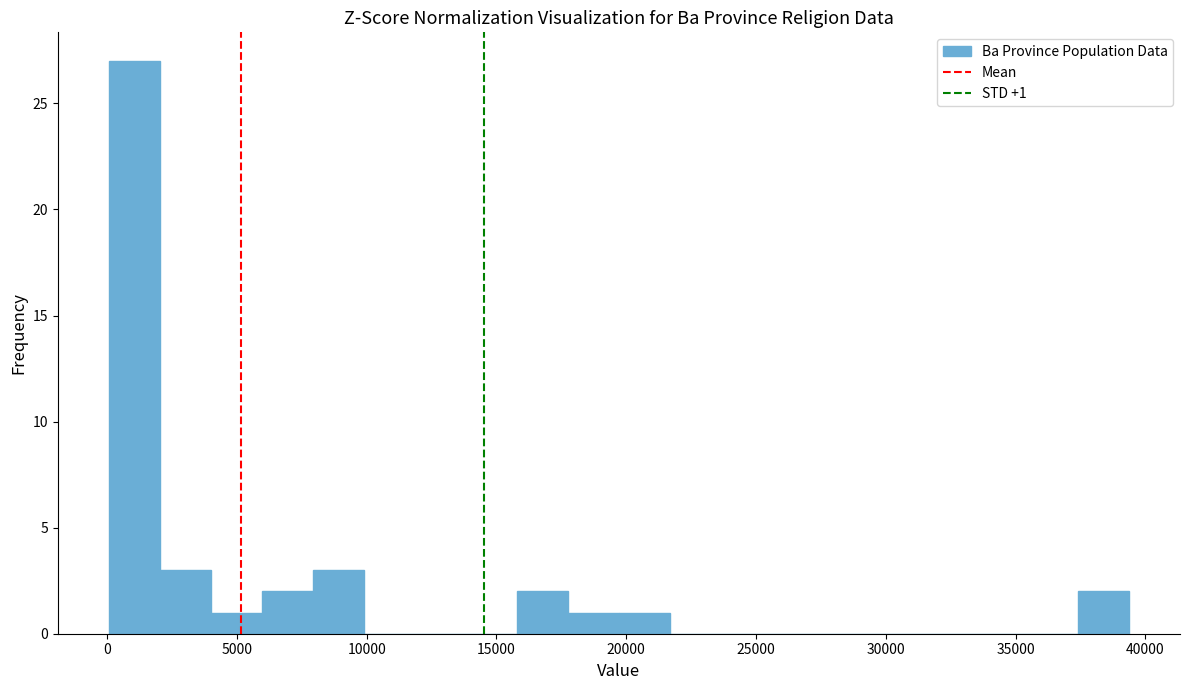

Read against the x-axis, roughly where is the centre of the tallest bar?

1000